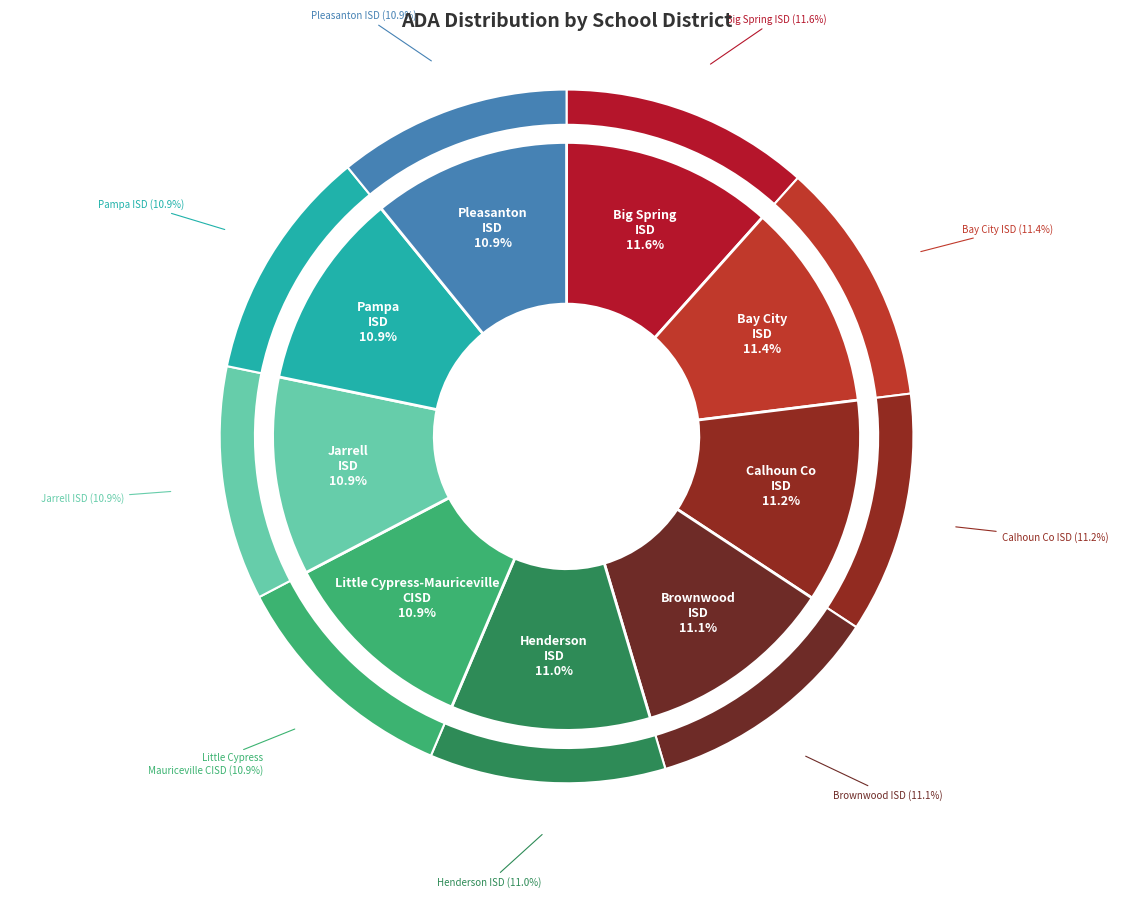

How many segments does this pie chart have?

9